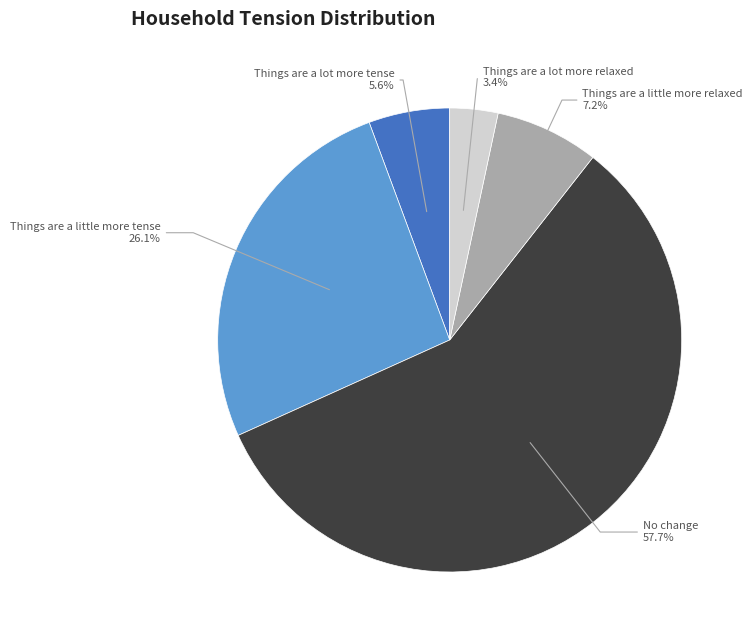

The No change slice represents 58% of the pie. True or false?

True